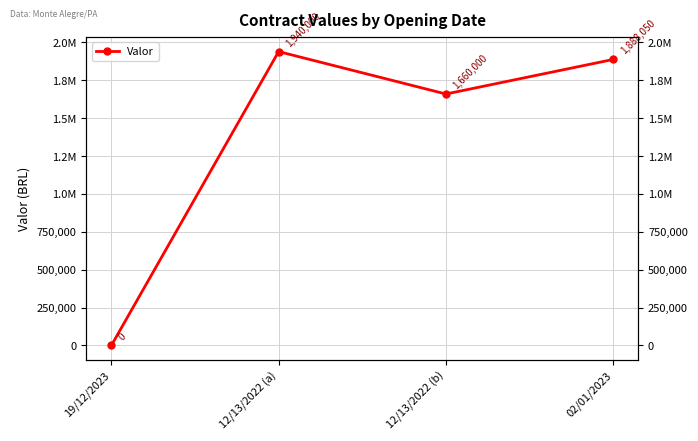

What is the change in value from 19/12/2023 to 02/01/2023?

+1888050